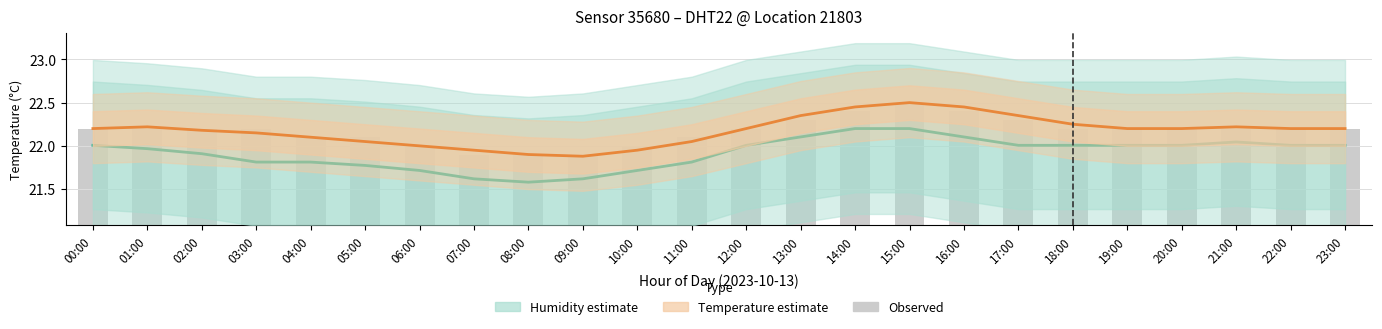

What is the sum of the Humidity values at 13:00 and 09:00?

43.7